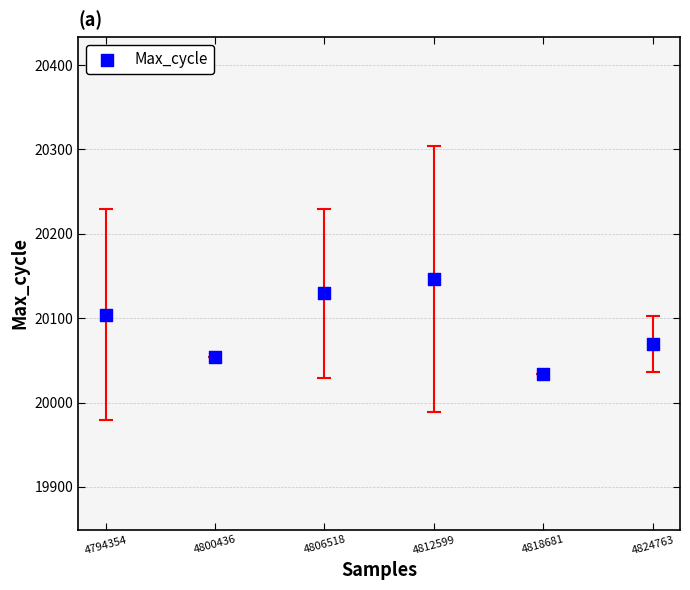

What Y value in the scatter plot is closest to 20090?

20104.1